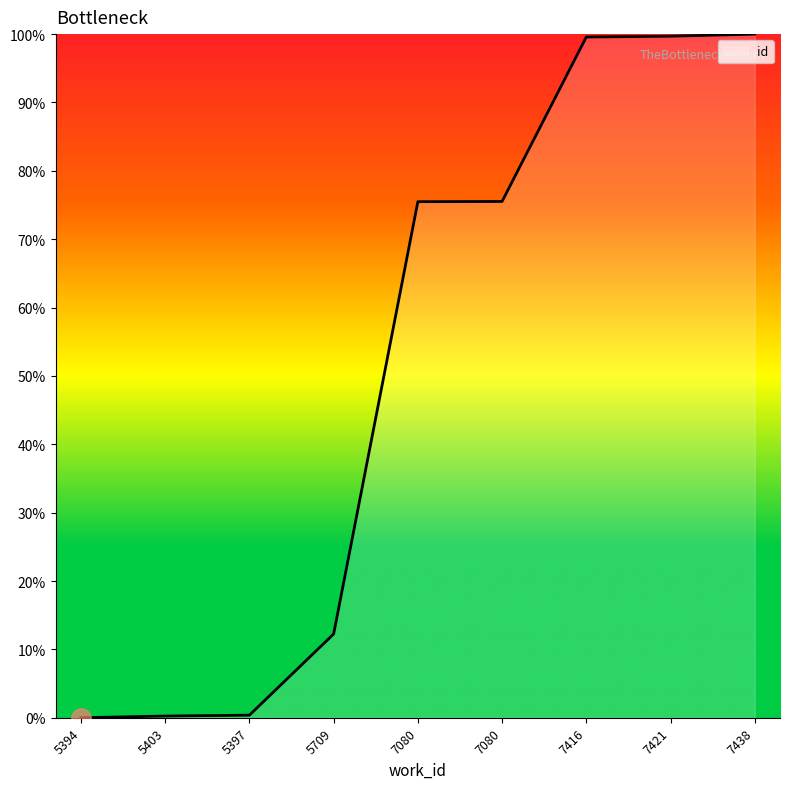

What is the sum of all values?

463.1